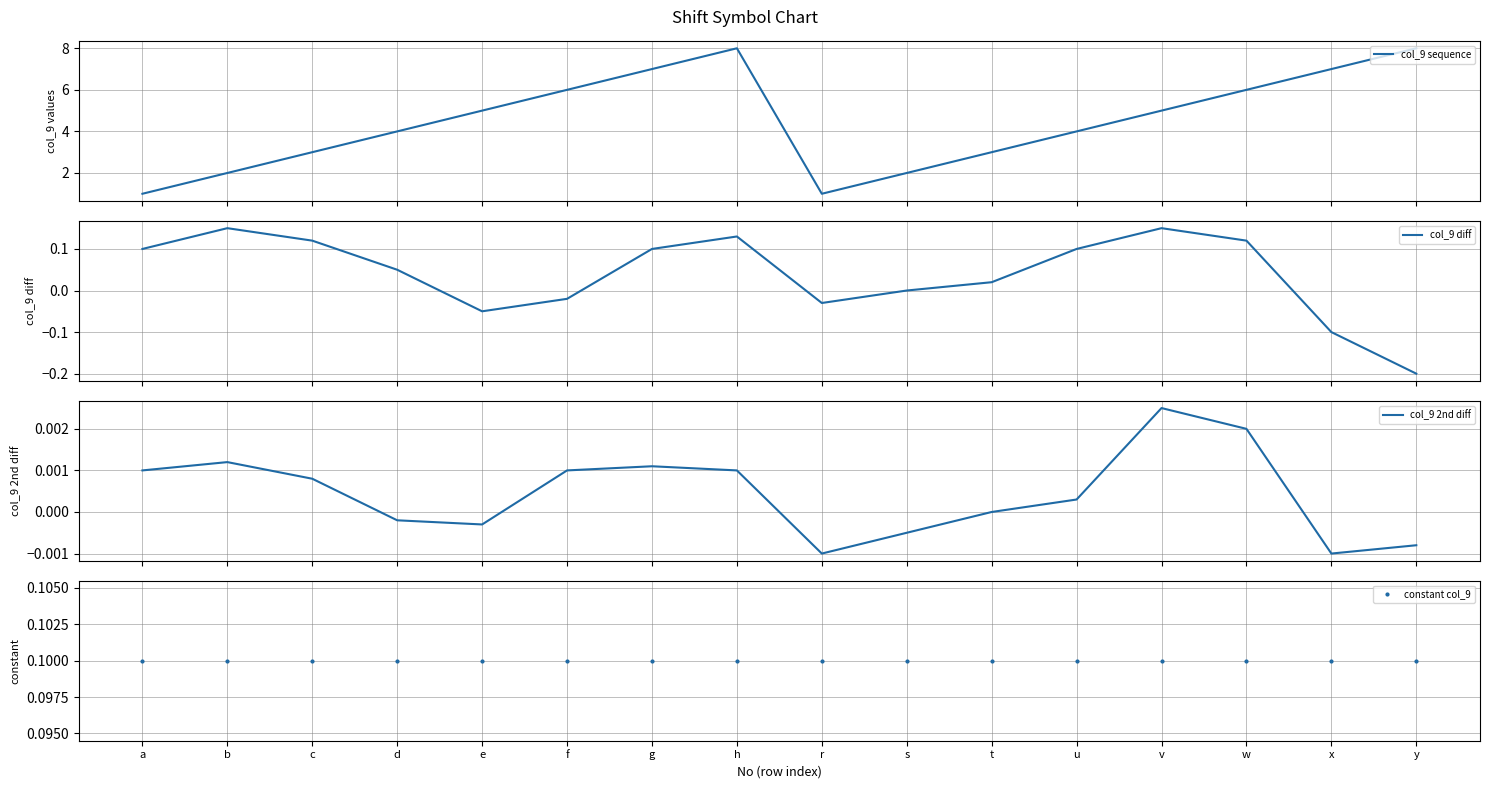

The col_9 sequence series shows 14.0 at h. True or false?

False